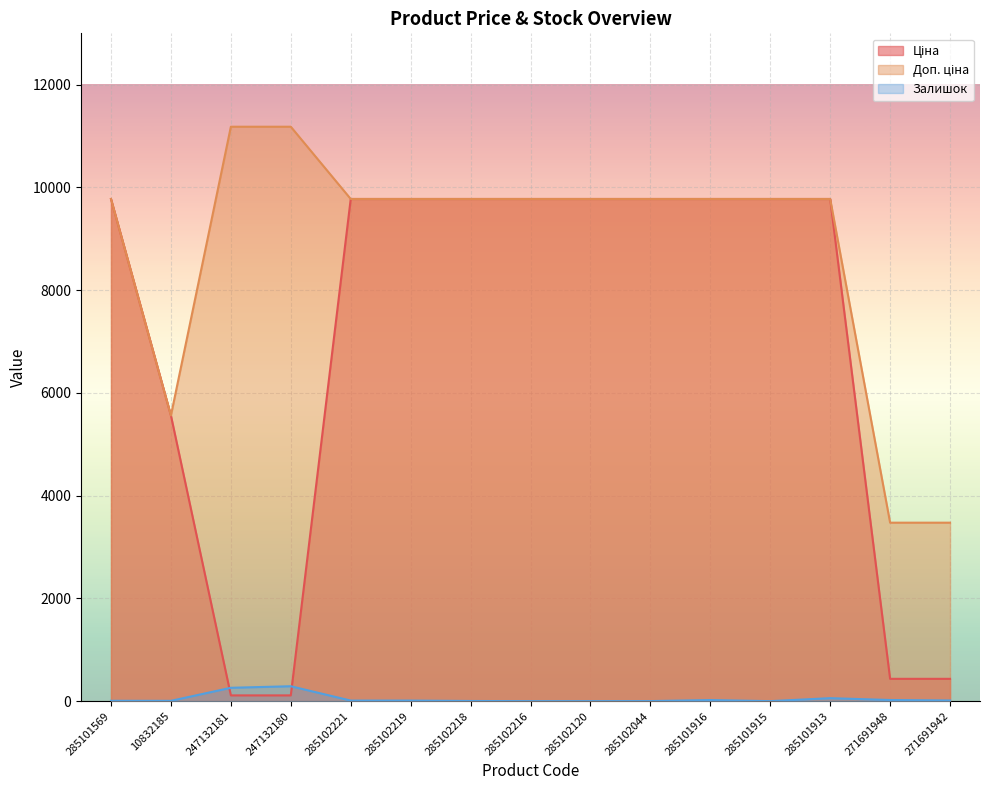

Reading left to right, extract all data points from this chart.

Ціна: 285101569=9775.5	10832185=5560.3	247132181=111.8	247132180=111.8	285102221=9775.5	285102219=9775.5	285102218=9775.5	285102216=9775.5	285102120=9775.5	285102044=9775.5	285101916=9775.5	285101915=9775.5	285101913=9775.5	271691948=434.3	271691942=434.3
Доп. ціна: 285101569=9775.5	10832185=5560.3	247132181=11182.0	247132180=11182.0	285102221=9775.5	285102219=9775.5	285102218=9775.5	285102216=9775.5	285102120=9775.5	285102044=9775.5	285101916=9775.5	285101915=9775.5	285101913=9775.5	271691948=3474.1	271691942=3474.1
Залишок: 285101569=7.0	10832185=6.0	247132181=260.0	247132180=290.0	285102221=11.0	285102219=11.0	285102218=3.0	285102216=0.0	285102120=0.0	285102044=1.0	285101916=21.0	285101915=0.0	285101913=58.0	271691948=22.0	271691942=13.0